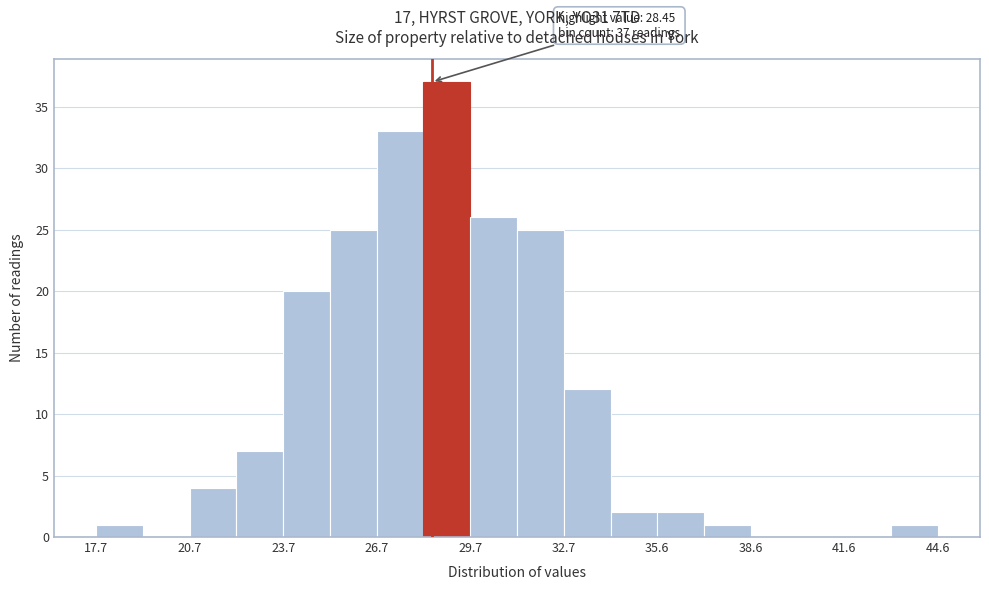

Around what value on the x-axis is the tallest bar? Give the approximate position of its centre, as read against the axis.

29.0